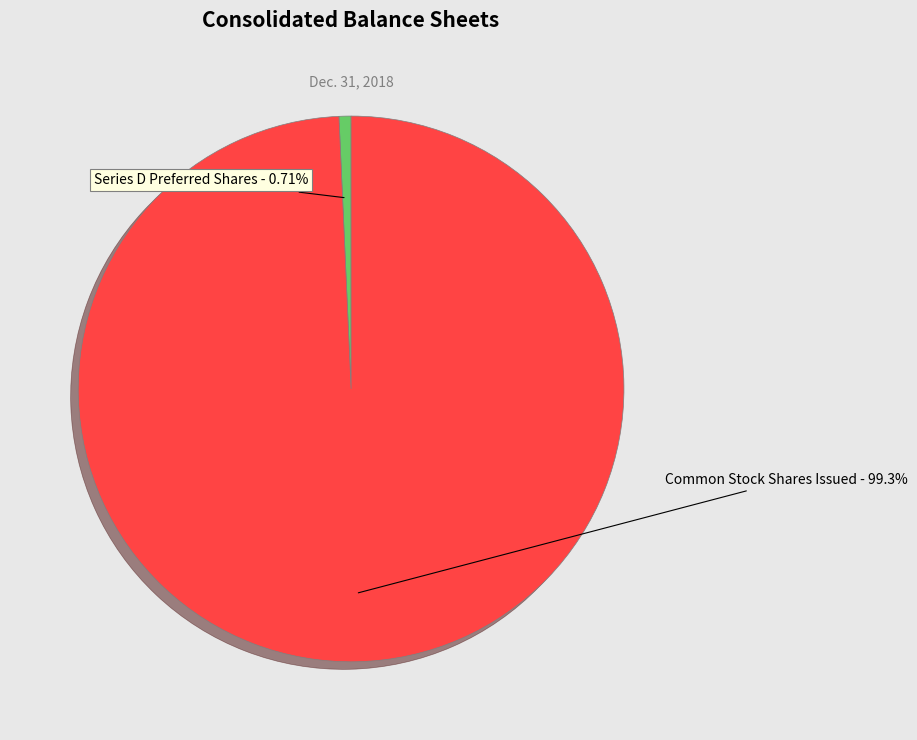

Is there any slice that represents more than half of the pie?

Yes